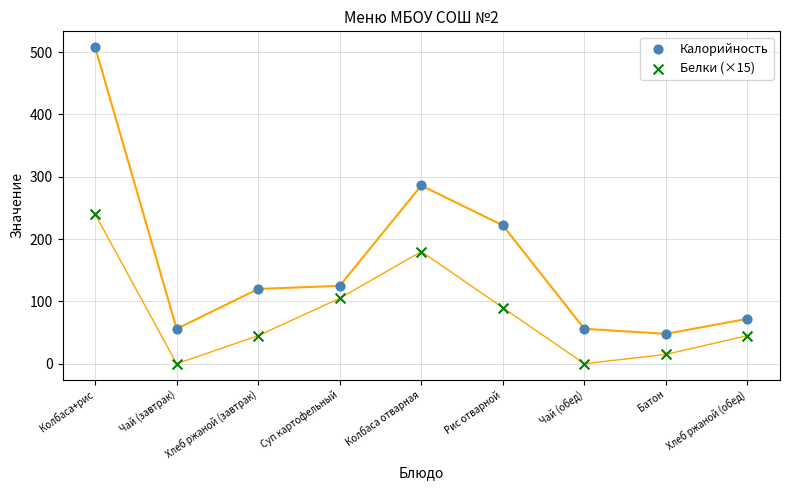

Across all data points, what is the range of Y values (max minus min)?

508